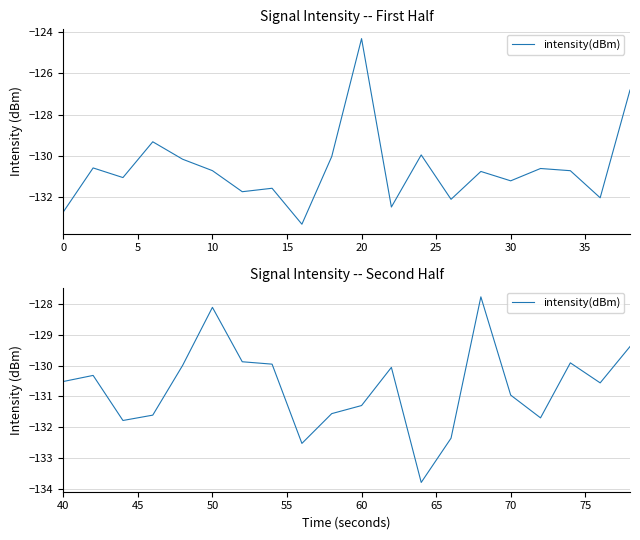

Count the number of categories in the chart.

20